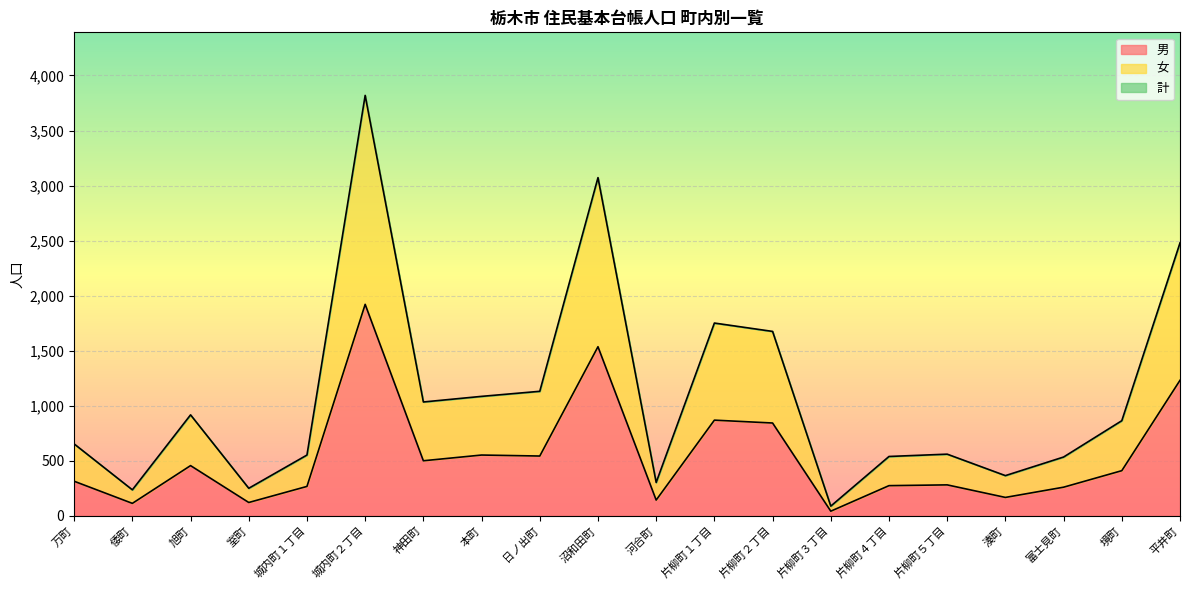

How many data points in 男 are above 410?

9